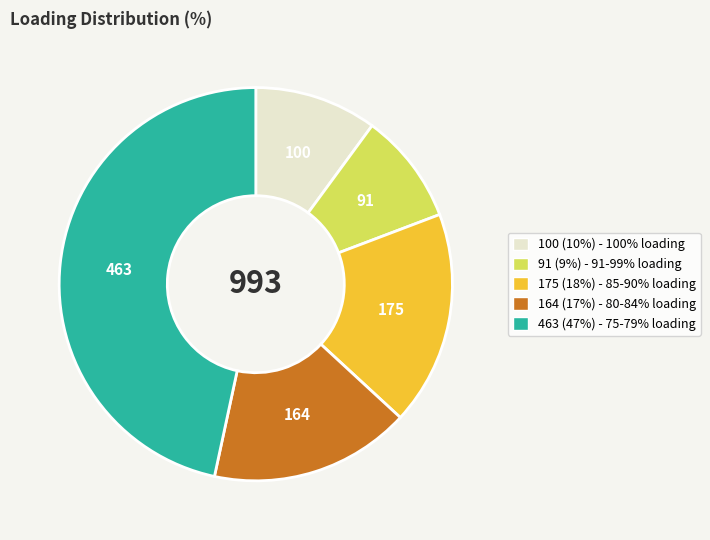

How many slices are in this pie chart?

5